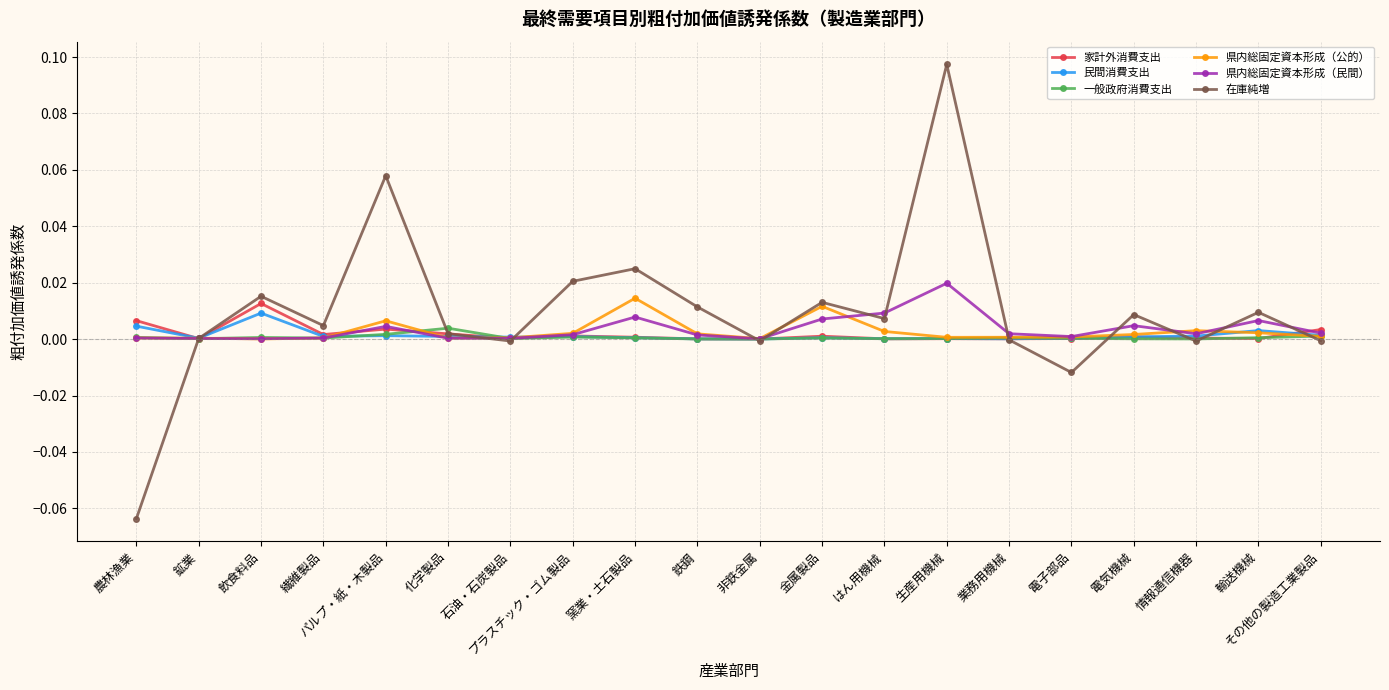

At which category is the sum across all series the highest?

生産用機械